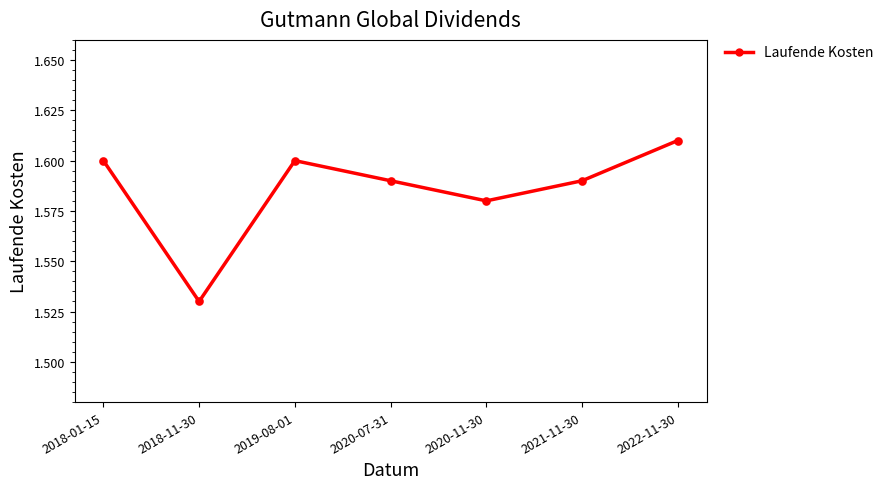

Between 2020-07-31 and 2018-11-30, which is larger?

2020-07-31